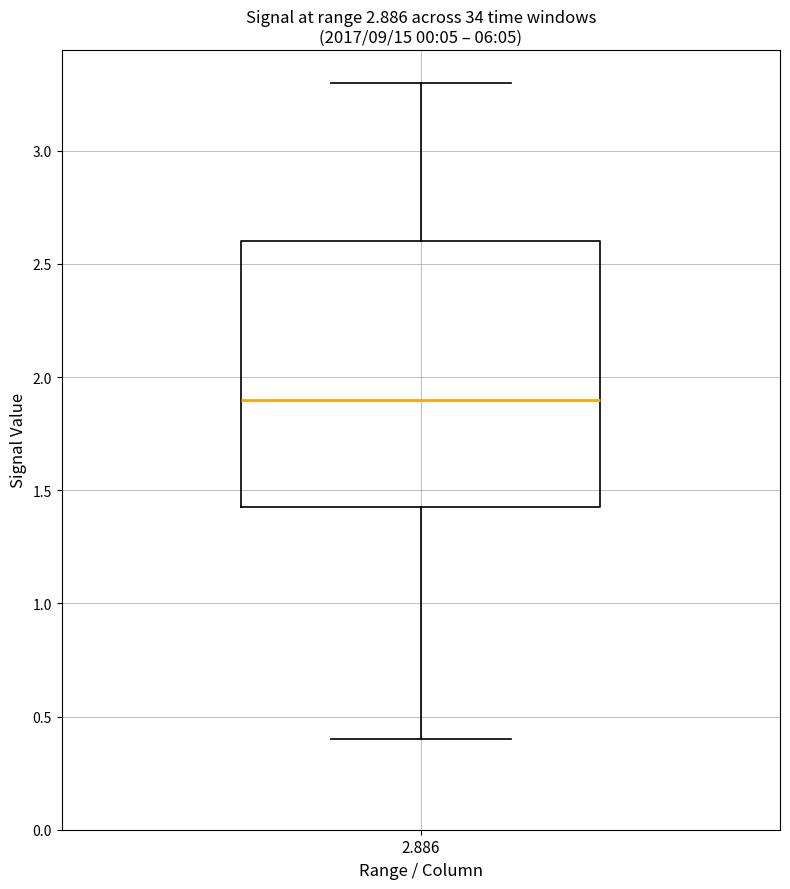

Transcribe this box plot: give where the median line is, the range the box spans, and where the two whiskers end, as read against the y-axis. The values are not printed on the chart, so give them approximately, as read against the axis.

median 1.90, box 1.45 to 2.60, whiskers 0.40 to 3.30